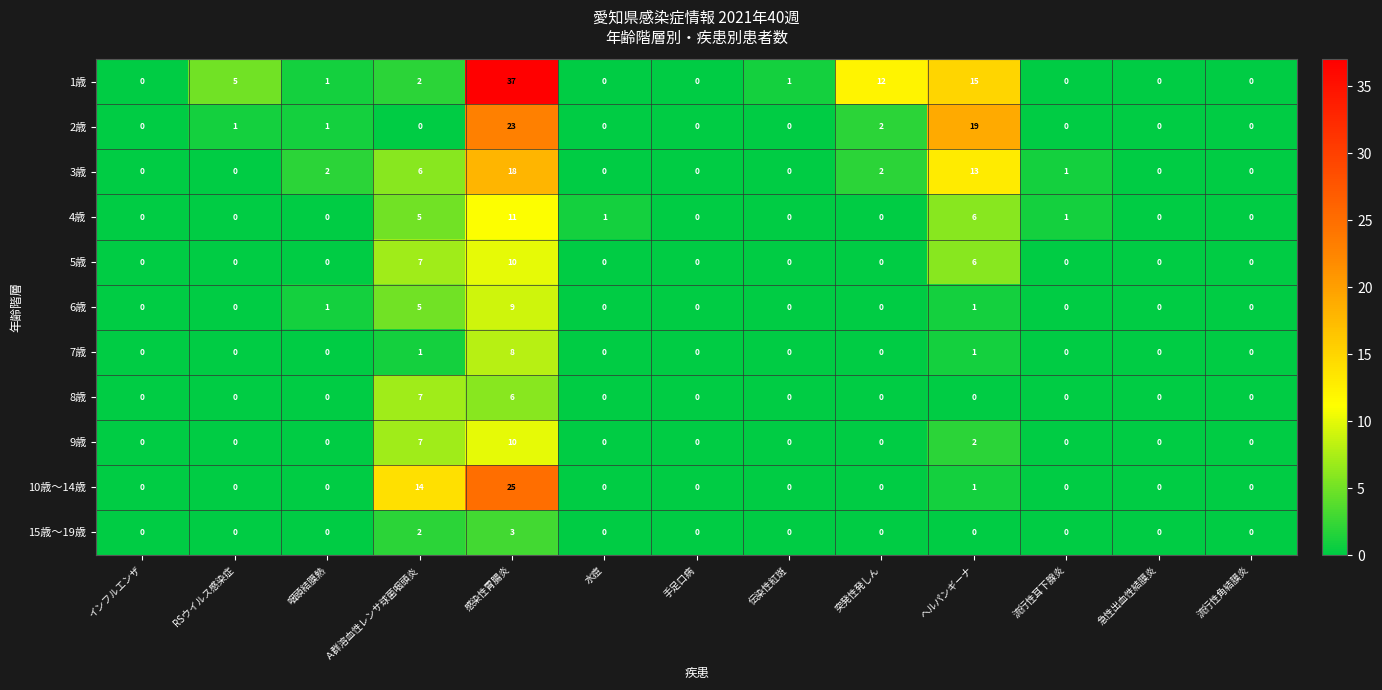

Between 感染性胃腸炎 and 流行性角結膜炎, which series saw the biggest shift?

1歳